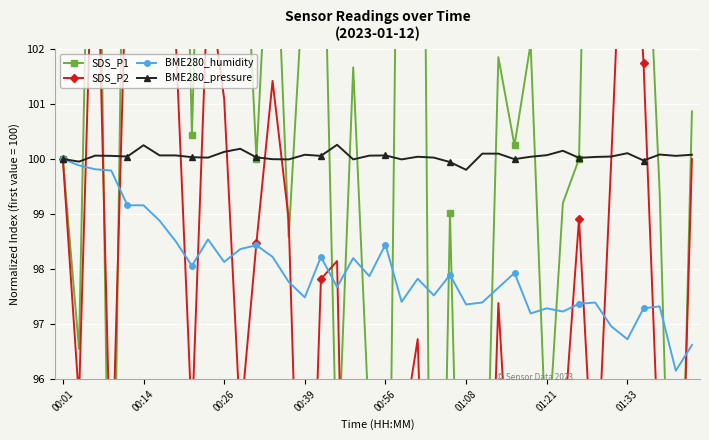

True or false: BME280_humidity and SDS_P1 intersect in this chart.

True